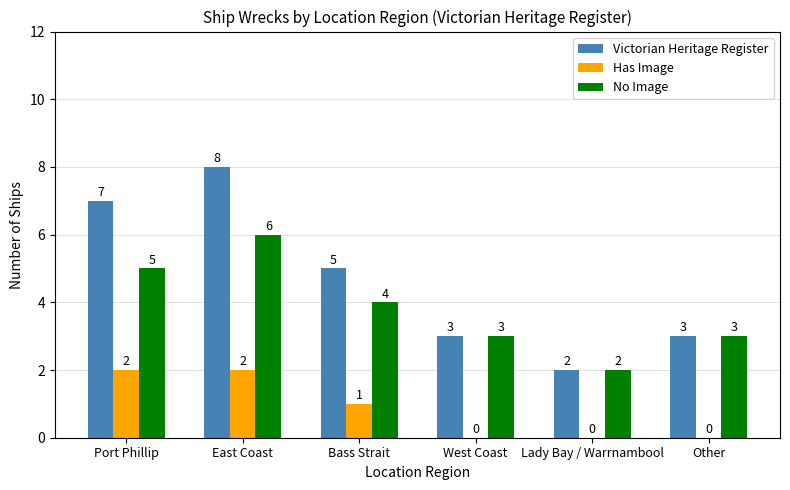

The value of Victorian Heritage Register at West Coast is 1. True or false?

False